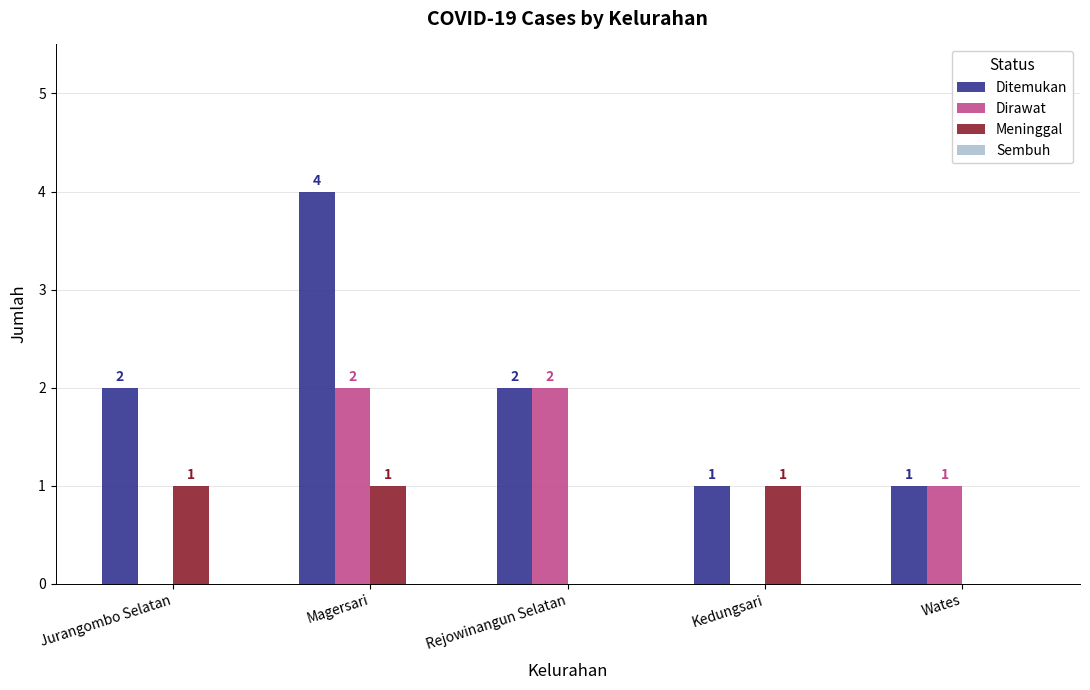

Count the number of data series in this chart.

3